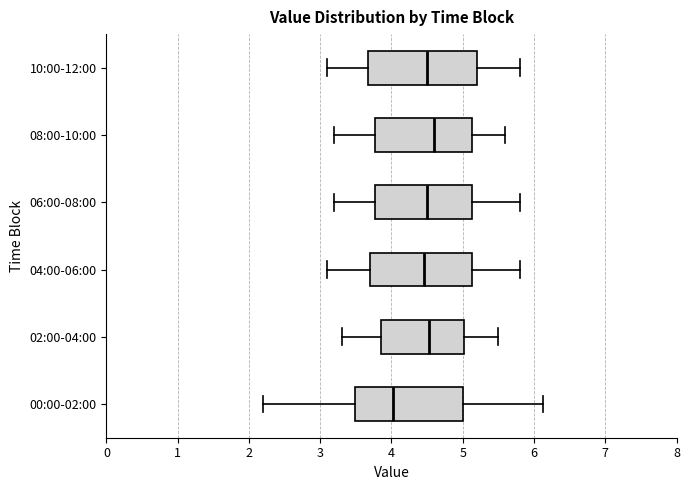

Reading bottom to top, read every box against the x-axis: the position of its median line, the range the box covers, and the ends of its whiskers. The values are not printed on the chart, so give them approximately, as read against the axis.

00:00-02:00: median 4.0, box 3.5 to 5.0, whiskers 2.2 to 6.1
02:00-04:00: median 4.5, box 3.9 to 5.0, whiskers 3.3 to 5.5
04:00-06:00: median 4.5, box 3.7 to 5.1, whiskers 3.1 to 5.8
06:00-08:00: median 4.5, box 3.8 to 5.1, whiskers 3.2 to 5.8
08:00-10:00: median 4.6, box 3.8 to 5.1, whiskers 3.2 to 5.6
10:00-12:00: median 4.5, box 3.7 to 5.2, whiskers 3.1 to 5.8